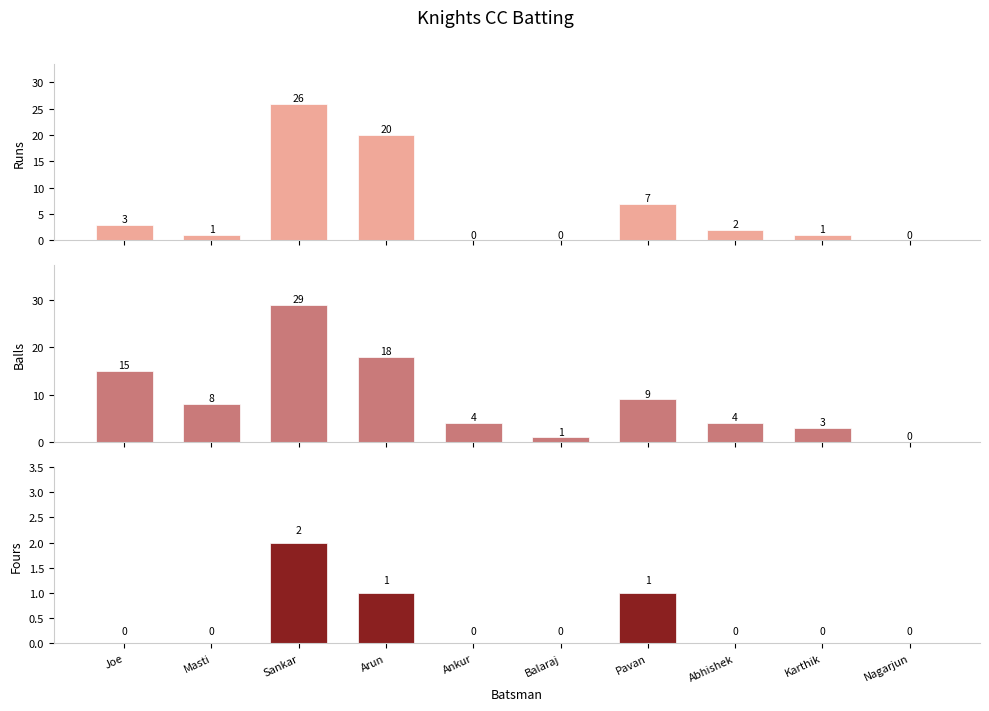

What position from the right is Pavan?

4